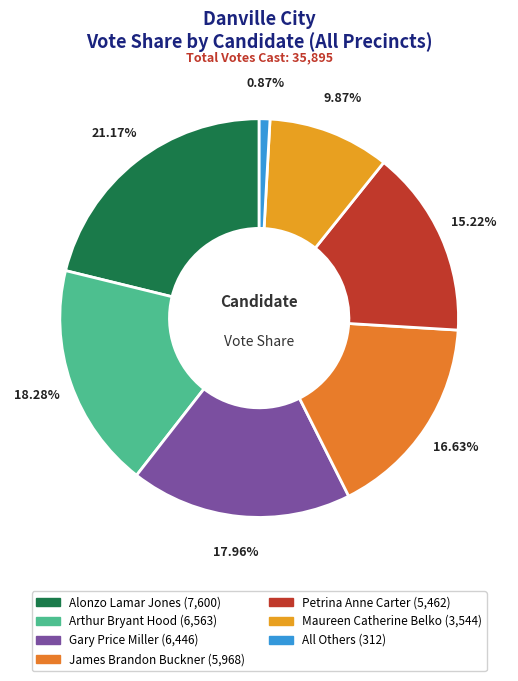

Is it true that Arthur Bryant Hood is 28% of the pie?

False